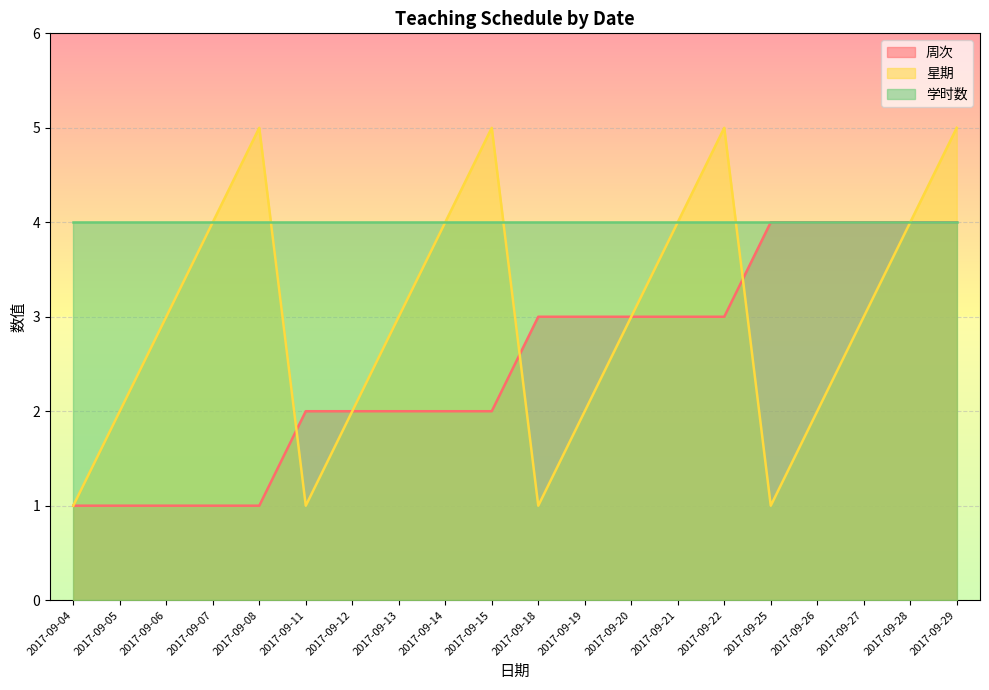

Is the value of 星期 at 2017-09-06 greater than the value of 周次 at 2017-09-05?

Yes